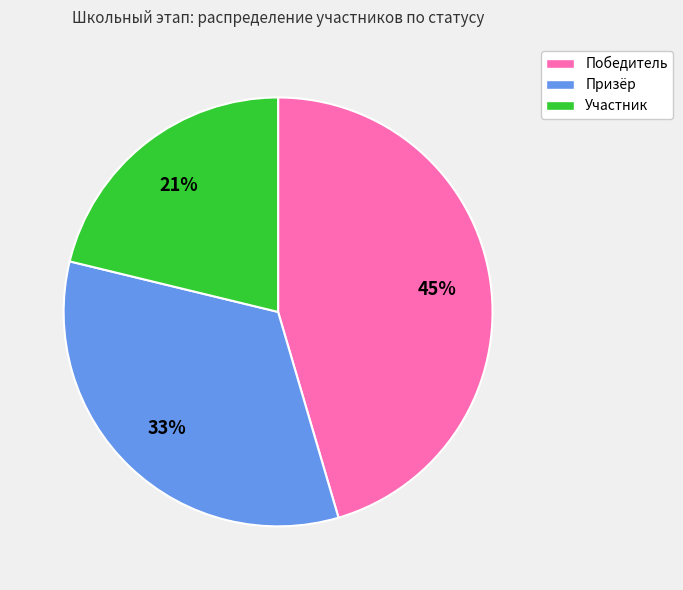

The Победитель slice represents 45% of the pie. True or false?

True